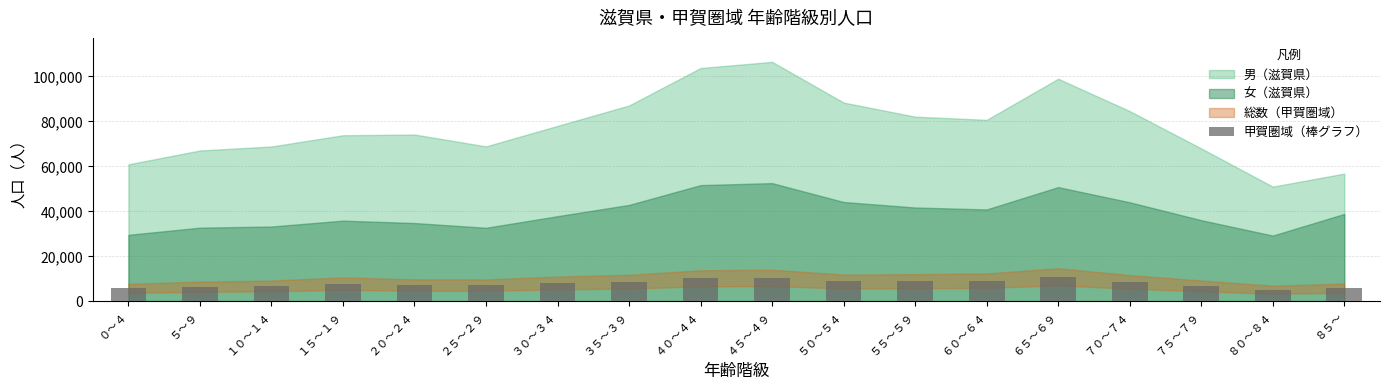

What is the minimum value shown in the chart?

5150